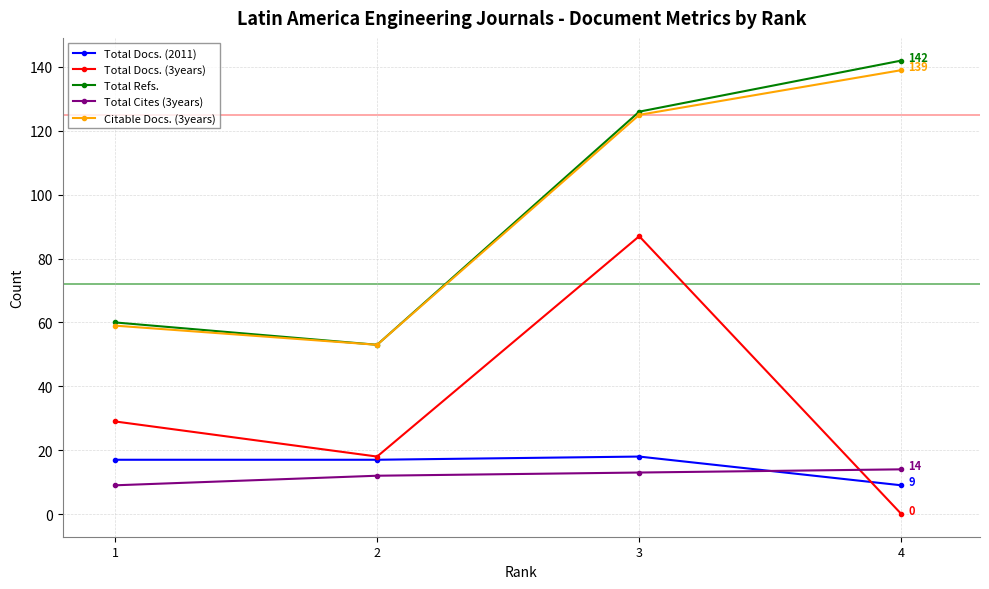

Read the Total Cites (3years) value at 3.

13